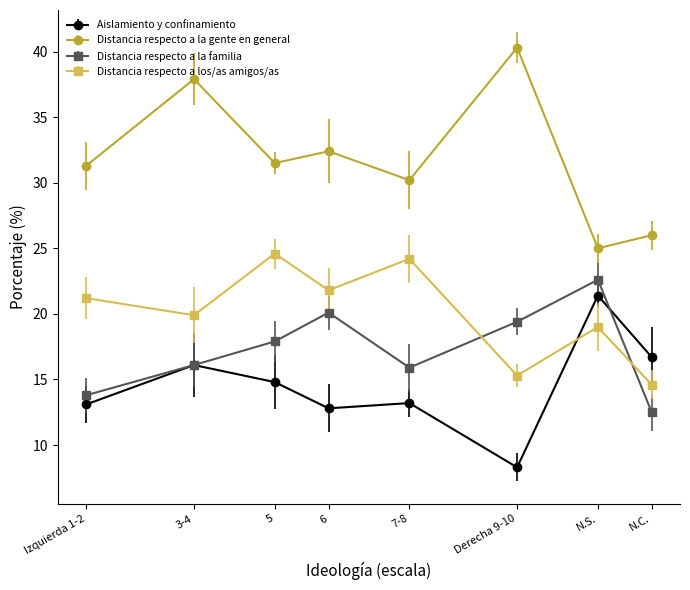

What is the label of the 5th point from the left?

7-8